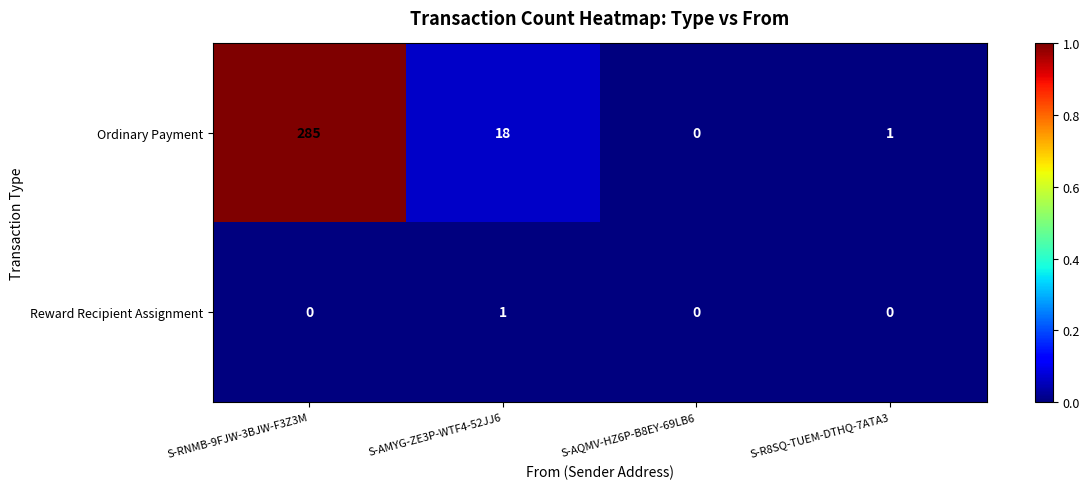

At S-R8SQ-TUEM-DTHQ-7ATA3, list the series in order from smallest to largest.

Reward Recipient Assignment, Ordinary Payment